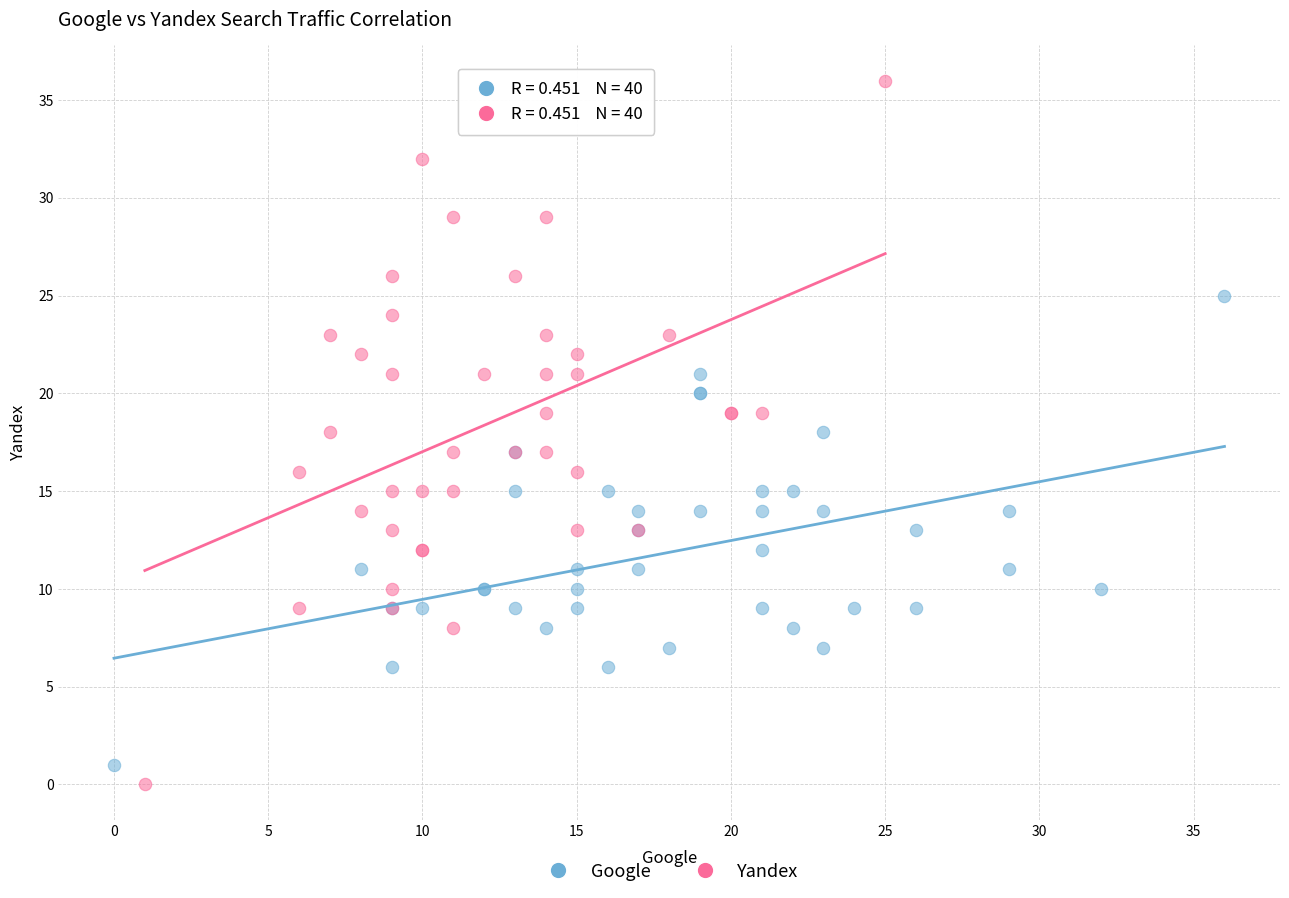

Which series reaches the maximum Y coordinate?

Yandex